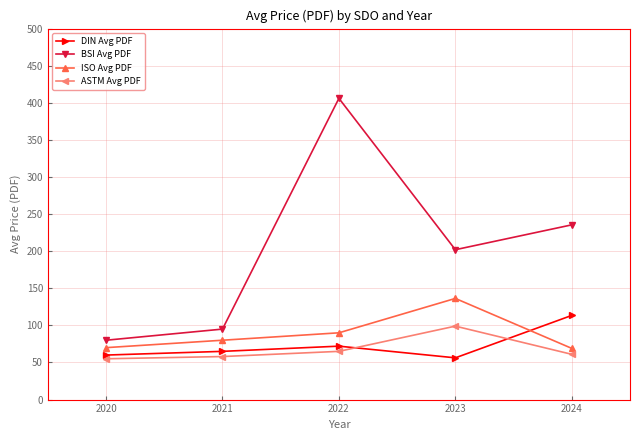

At which category is the sum across all series the highest?

2022